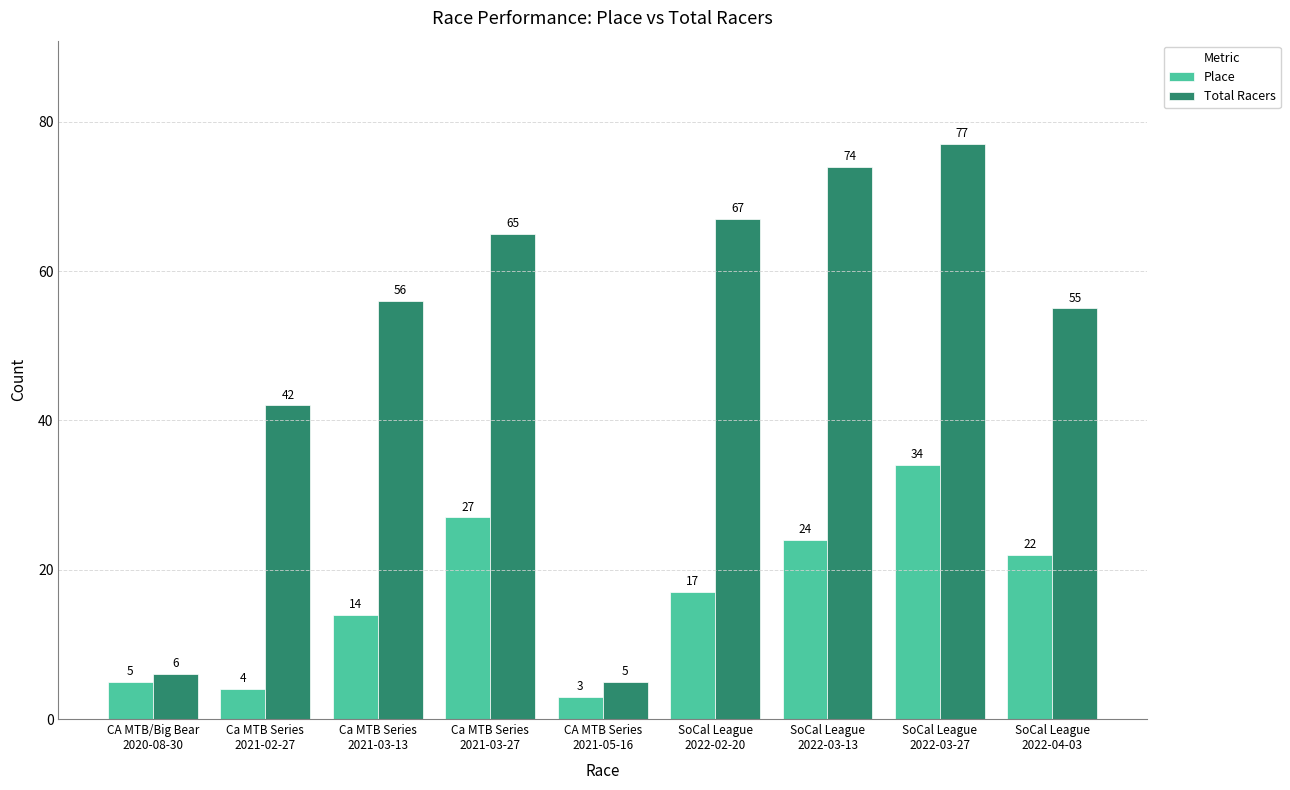

Is it true that Total Racers equals 65 at Ca MTB Series
2021-03-27?

True